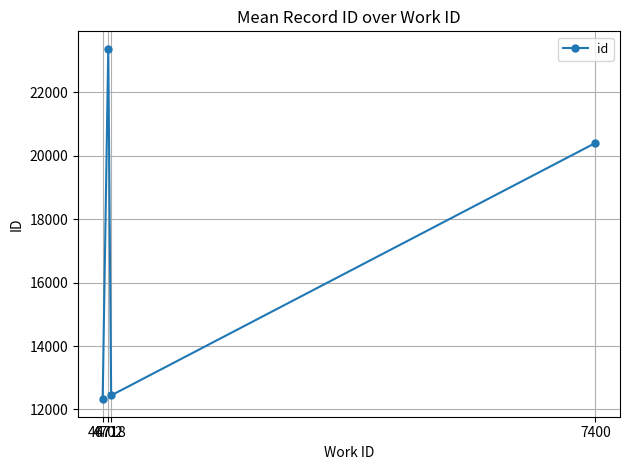

Which label corresponds to the smallest value in the chart?

4671